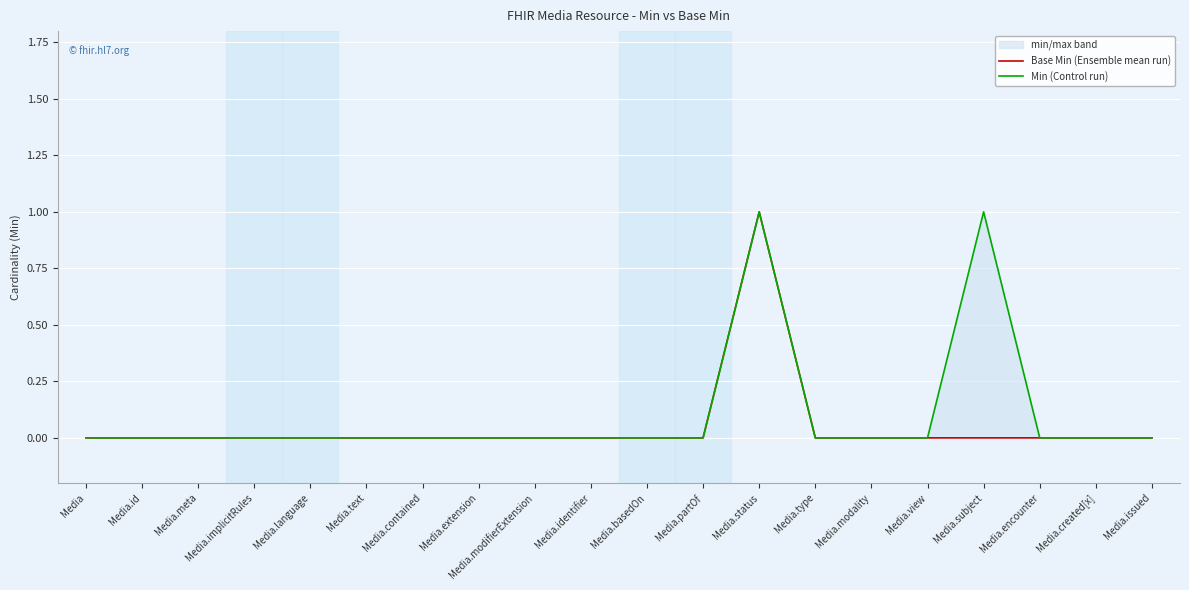

How many positive values does the Base Min (Ensemble mean run) series have?

1